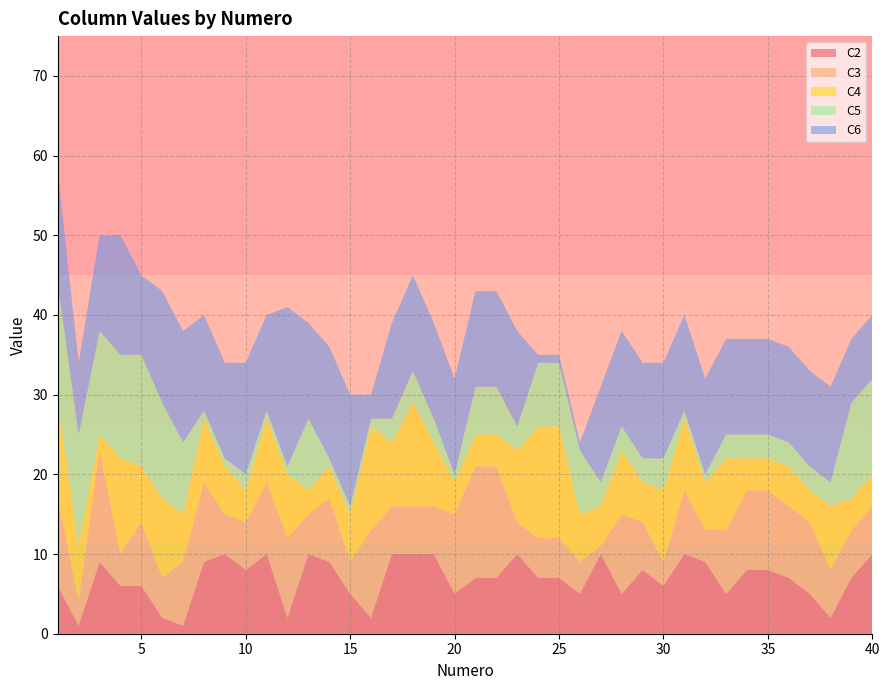

Reading left to right, extract all data points from this chart.

C2: 6	1	9	6	6	2	1	9	10	8	10	2	10	9	5	2	10	10	10	5	7	7	10	7	7	5	10	5	8	6	10	9	5	8	8	7	5	2	7	10
C3: 11	3	14	4	8	5	8	10	5	6	9	10	5	8	4	11	6	6	6	10	14	14	4	5	5	4	1	10	6	3	8	4	8	10	10	9	9	6	6	6
C4: 12	7	2	12	7	10	6	8	6	4	8	8	3	4	6	13	8	13	8	4	4	4	9	14	14	6	5	8	5	9	9	6	9	4	4	5	4	8	4	4
C5: 15	14	13	13	14	12	9	1	1	2	1	1	9	1	1	1	3	4	3	1	6	6	3	8	8	8	3	3	3	4	1	1	3	3	3	3	3	3	12	12
C6: 14	9	12	15	10	14	14	12	12	14	12	20	12	14	14	3	12	12	12	12	12	12	12	1	1	1	12	12	12	12	12	12	12	12	12	12	12	12	8	8